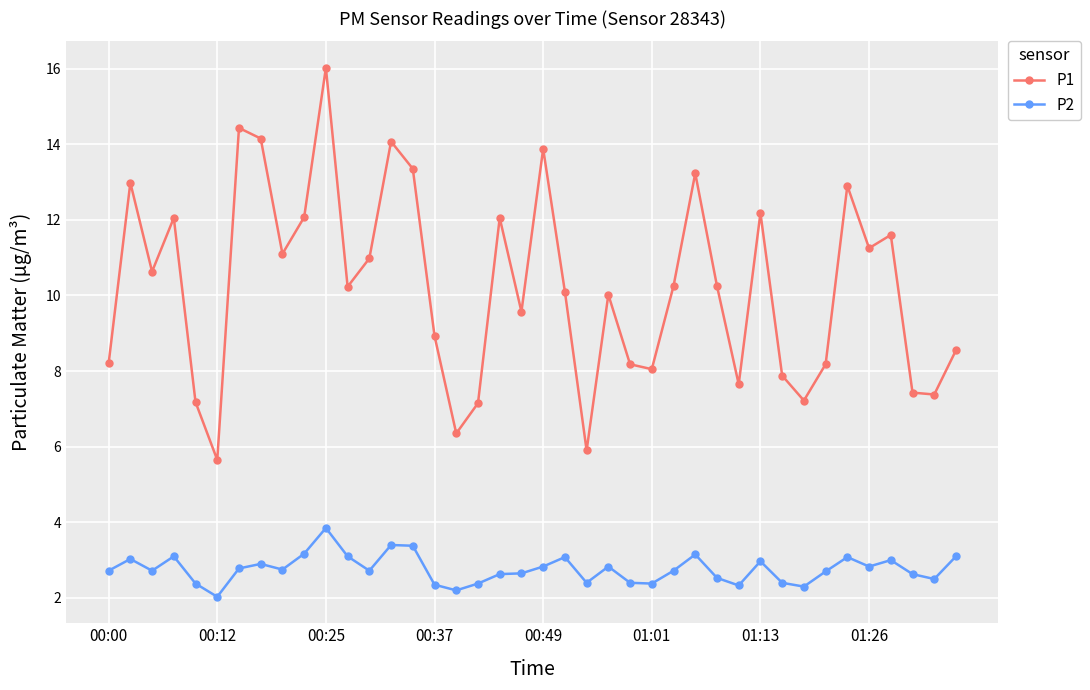

Which series has the largest total across all categories?

P1